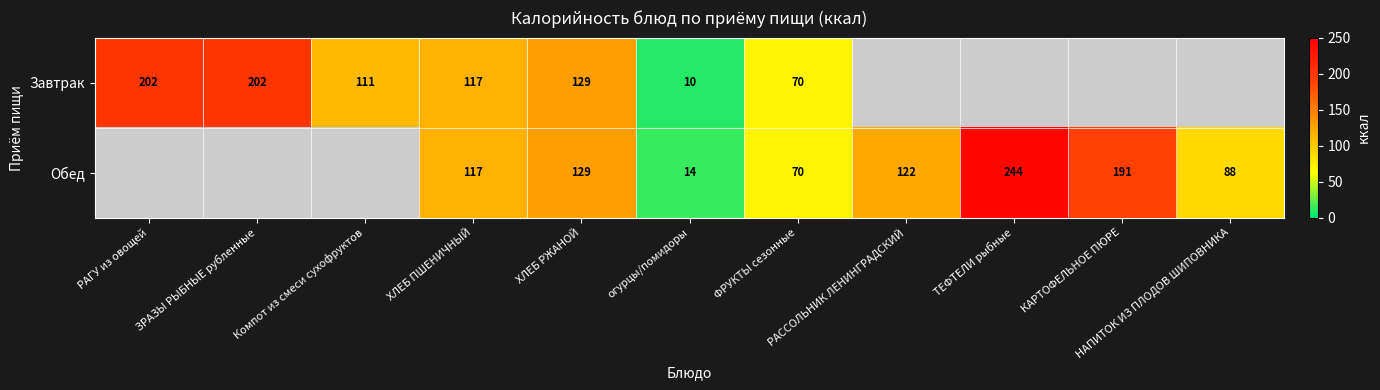

The Завтрак series shows 125.3 at ТЕФТЕЛИ рыбные. True or false?

False